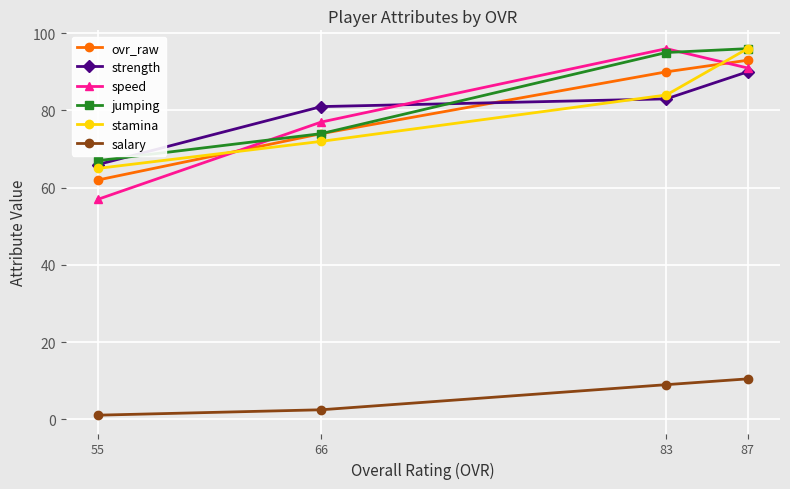

At 87, list the series in order from largest to smallest.

jumping, stamina, ovr_raw, speed, strength, salary